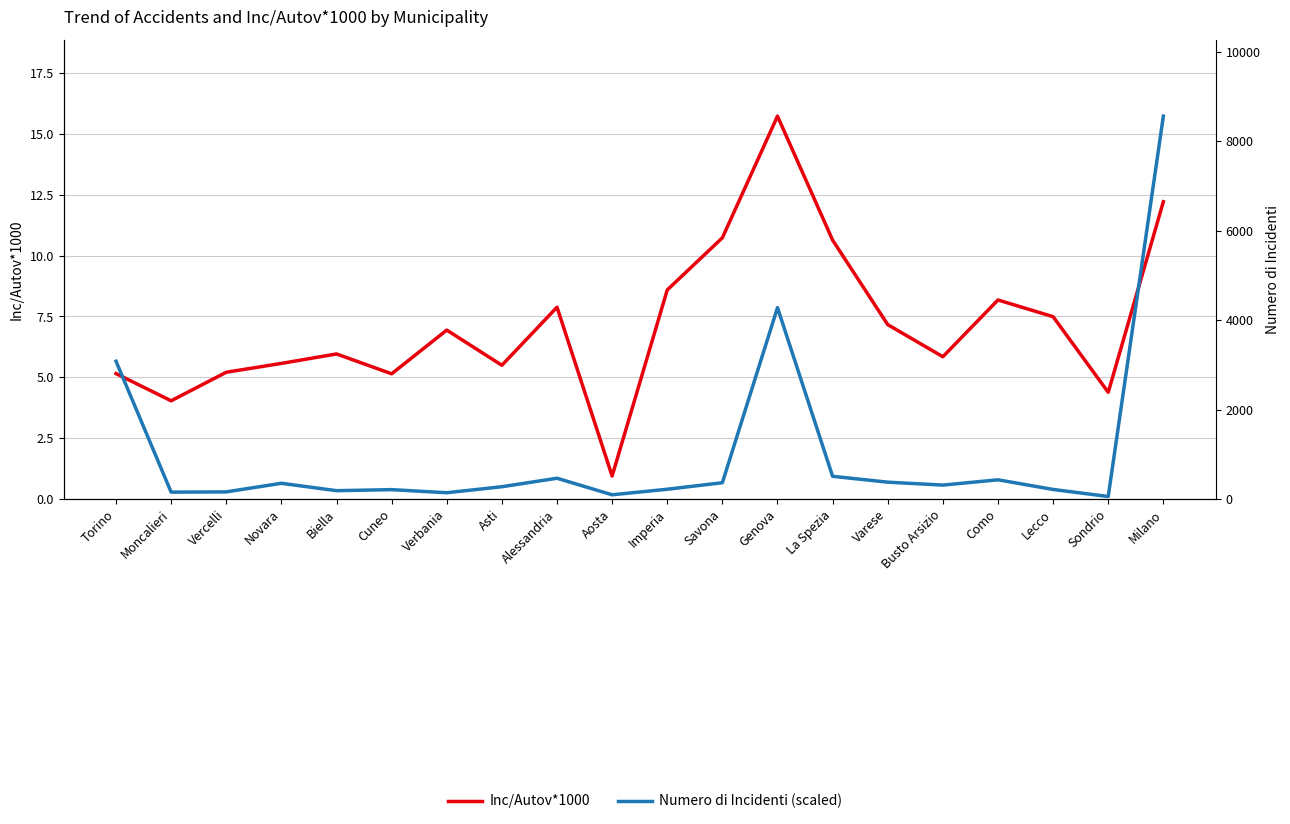

What is the average value of the Numero di Incidenti (scaled) series?

1.9